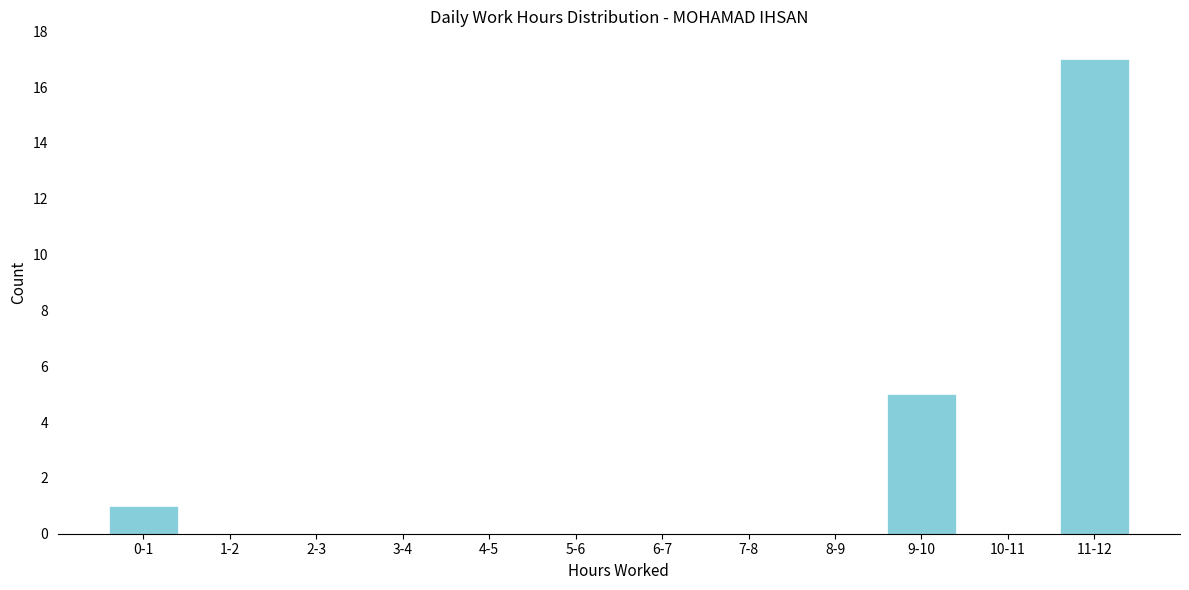

At which category does the chart reach its peak across all series?

11-12